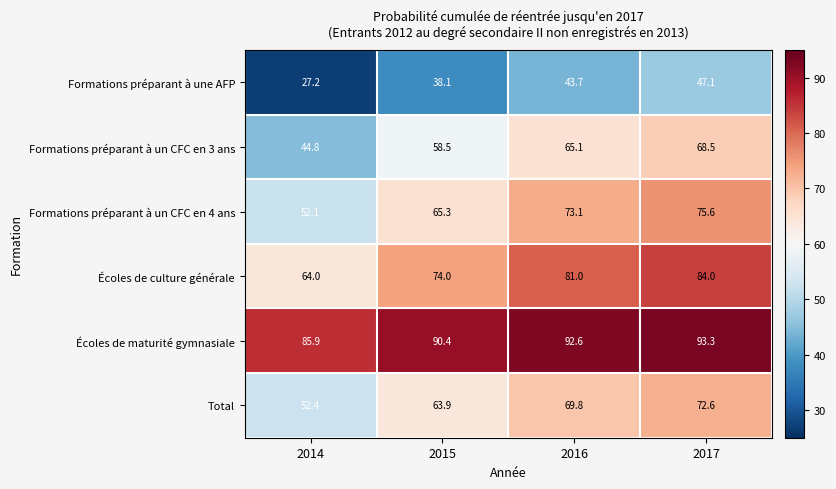

The Écoles de culture générale series shows 127.1 at 2017. True or false?

False